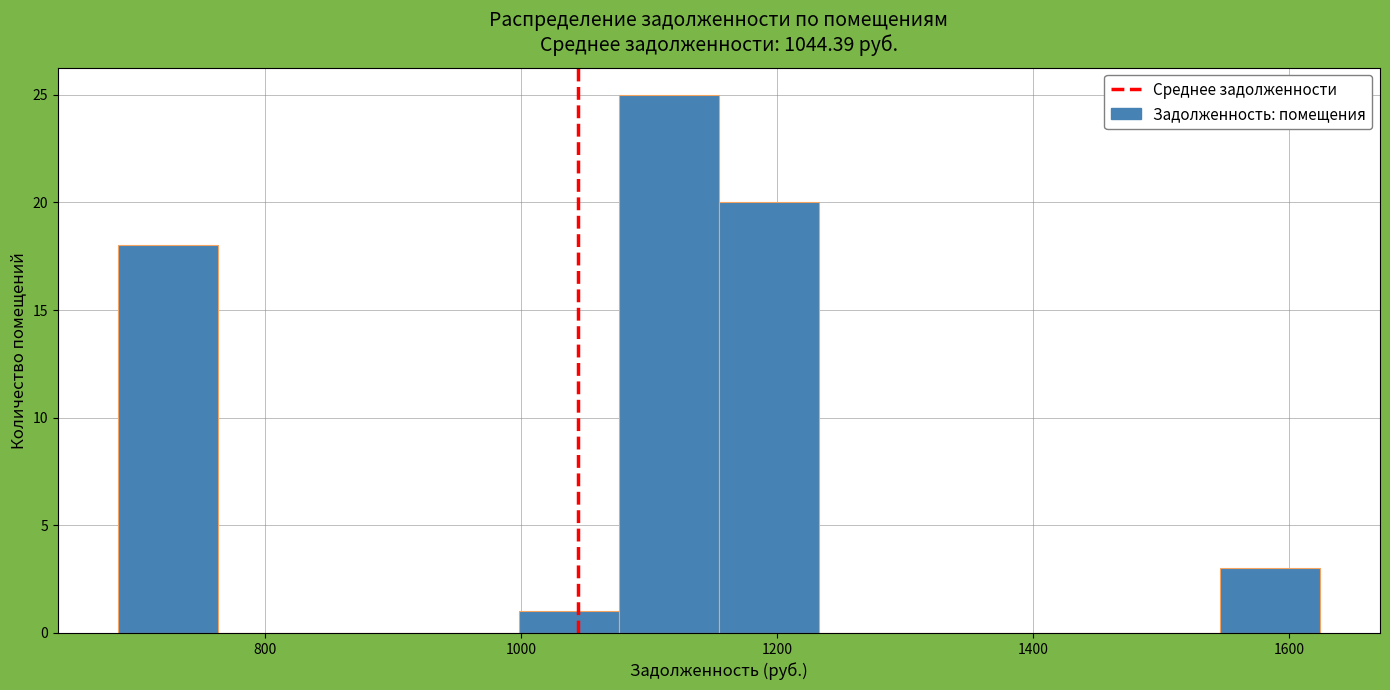

Read against the x-axis, roughly where is the centre of the tallest bar?

1120